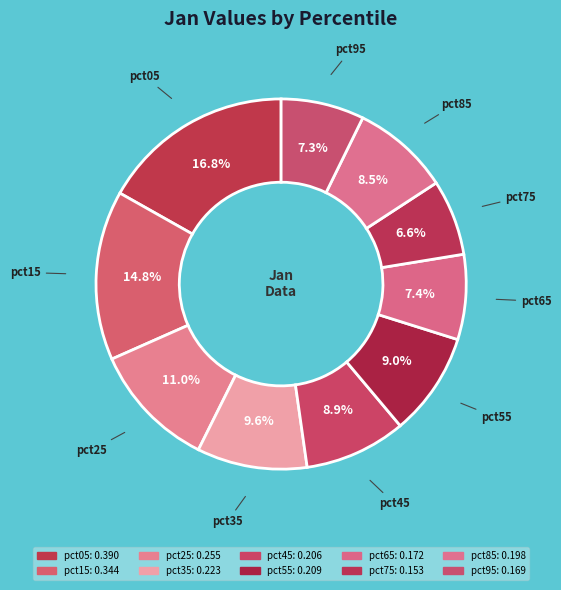

Which slice is the largest?

pct05